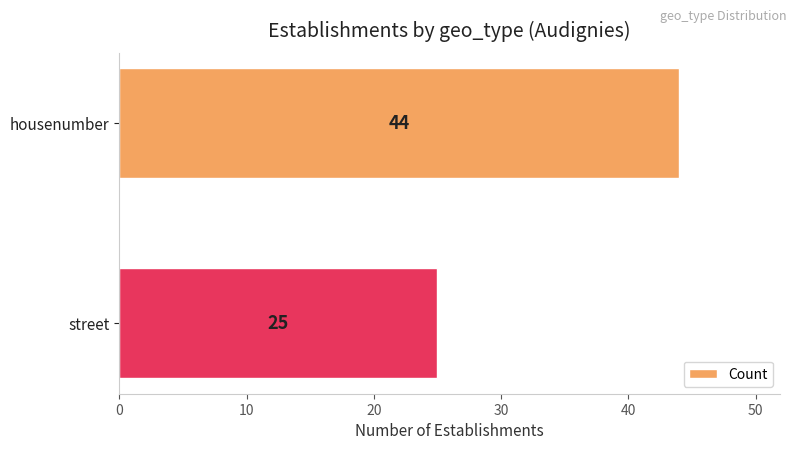

List the labels in order of value, smallest first.

street, housenumber